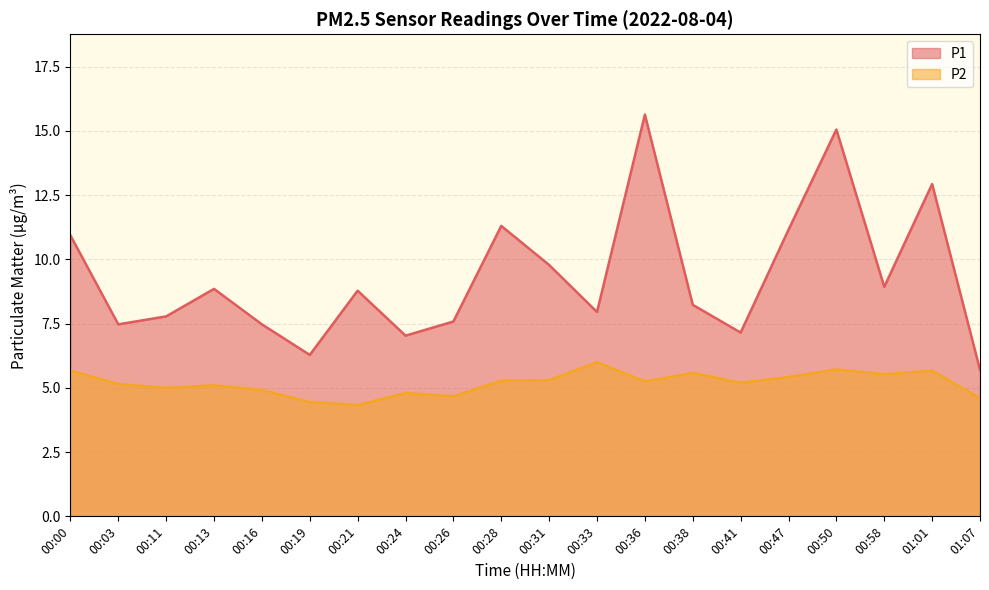

At how many categories does at least one series exceed 5?

20